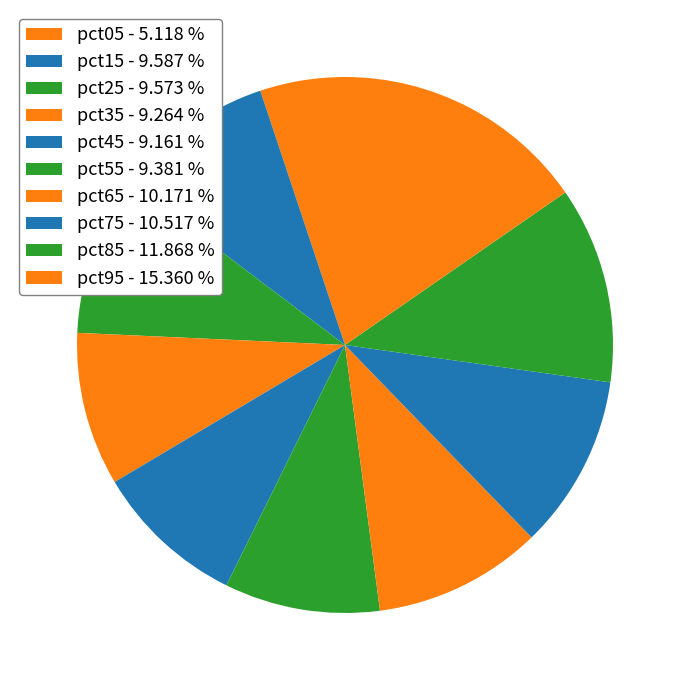

True or false: pct45 accounts for 17% of the total.

False